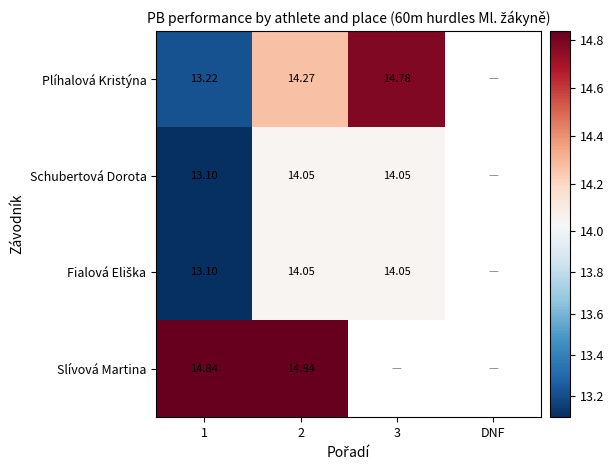

Which label corresponds to the smallest value in the chart?

1